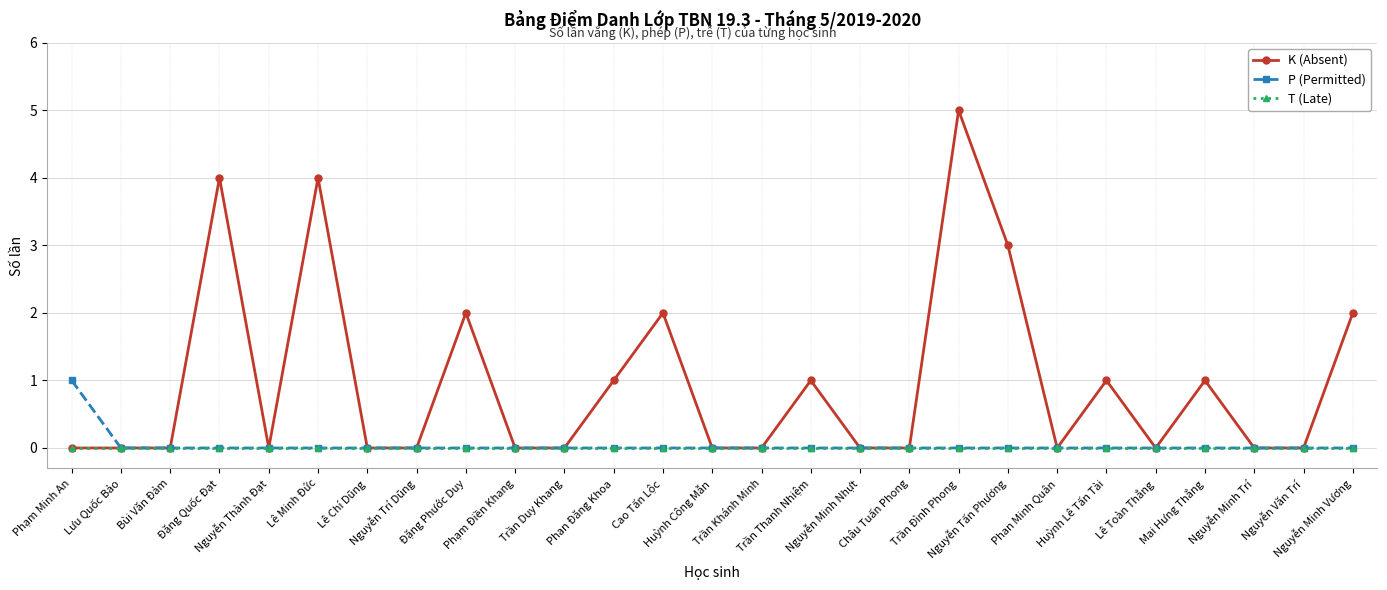

What is the sum of all K (Absent) values?

26